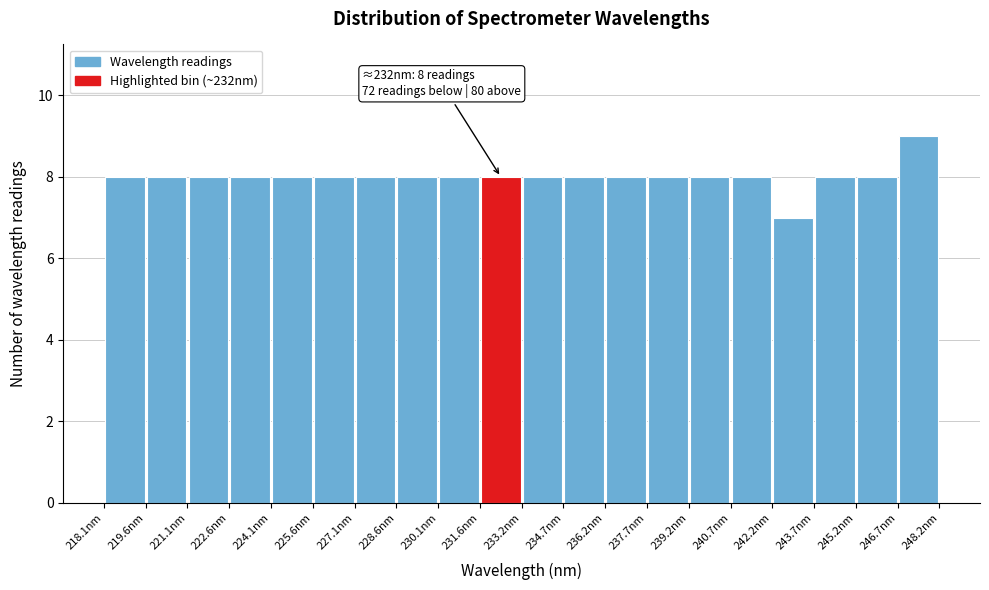

Over which range of the x-axis is the bar tallest?

246.8 to 248.2